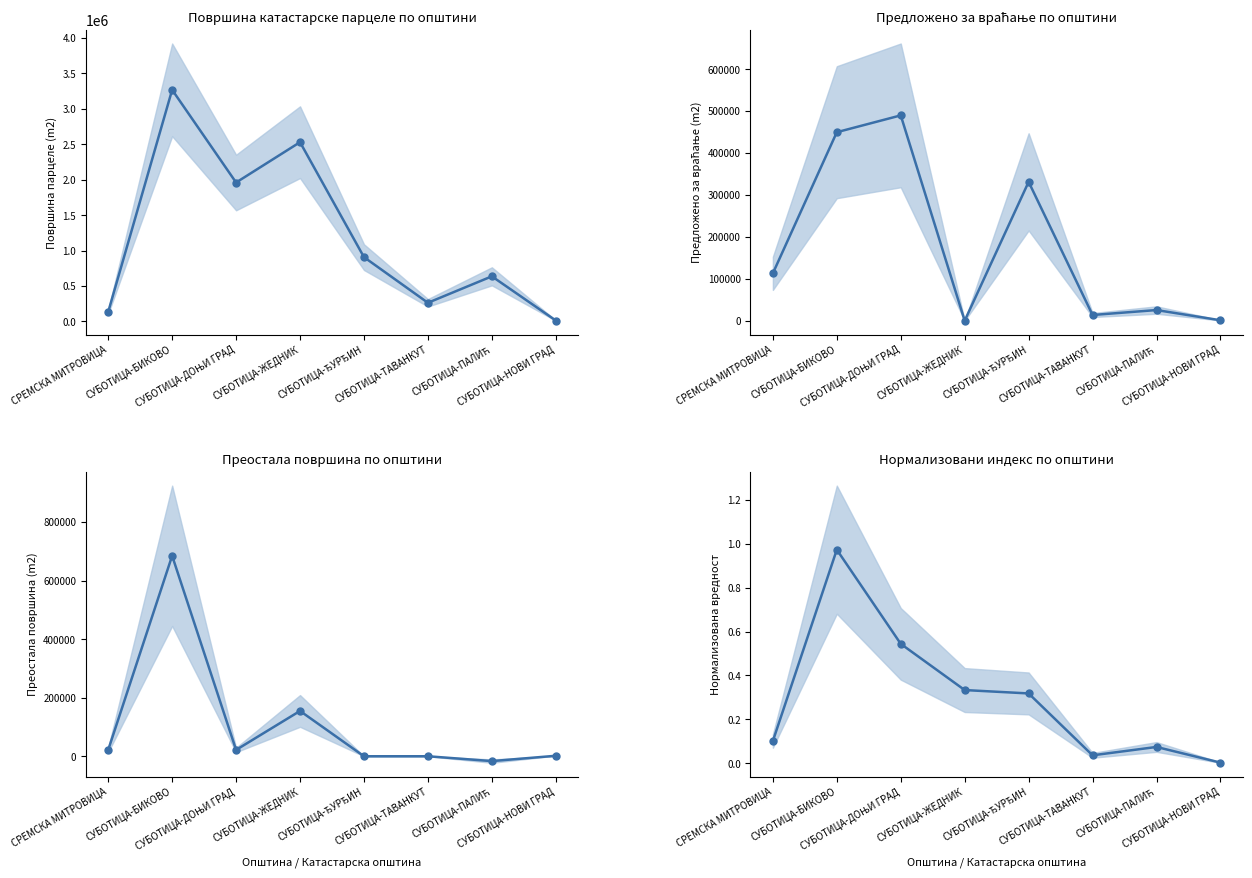

What is the average value of the Површина парцеле (m2) series?

1214284.8